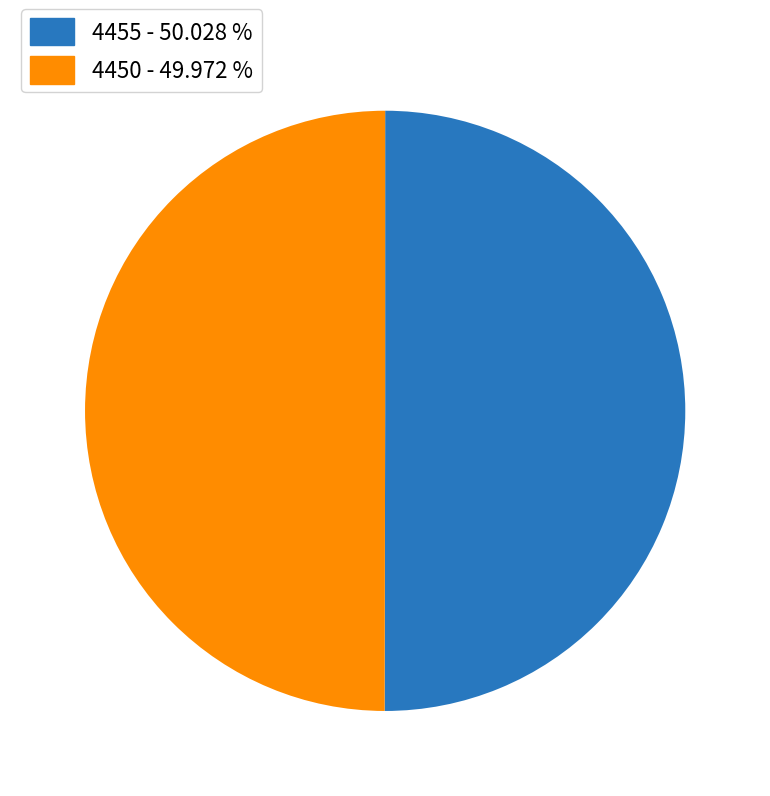

Approximately how many times larger is the value at 4455 compared to 4450?

1.0